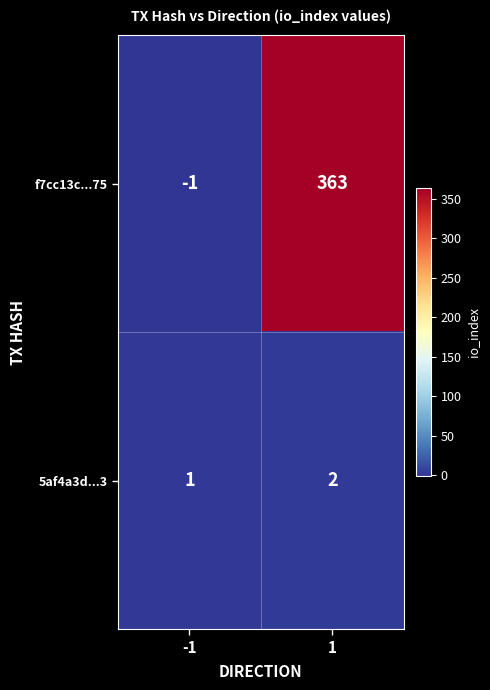

What is the sum of all f7cc13c...75 values?

362